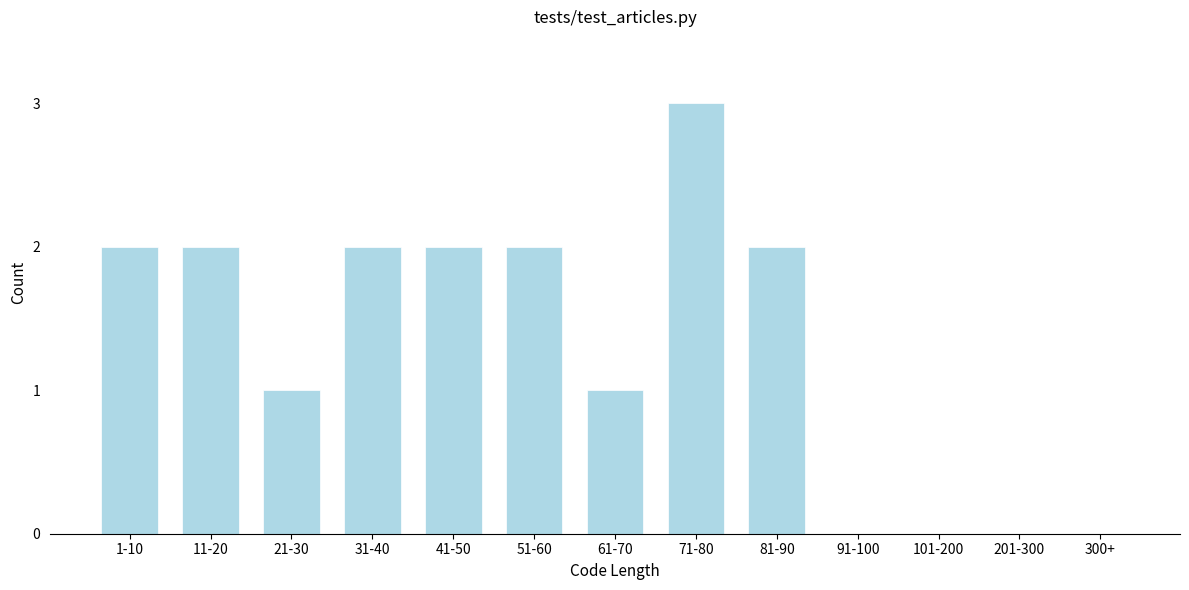

Reading left to right, list all the values displayed in this chart.

1-10=2	11-20=2	21-30=1	31-40=2	41-50=2	51-60=2	61-70=1	71-80=3	81-90=2	91-100=0	101-200=0	201-300=0	300+=0